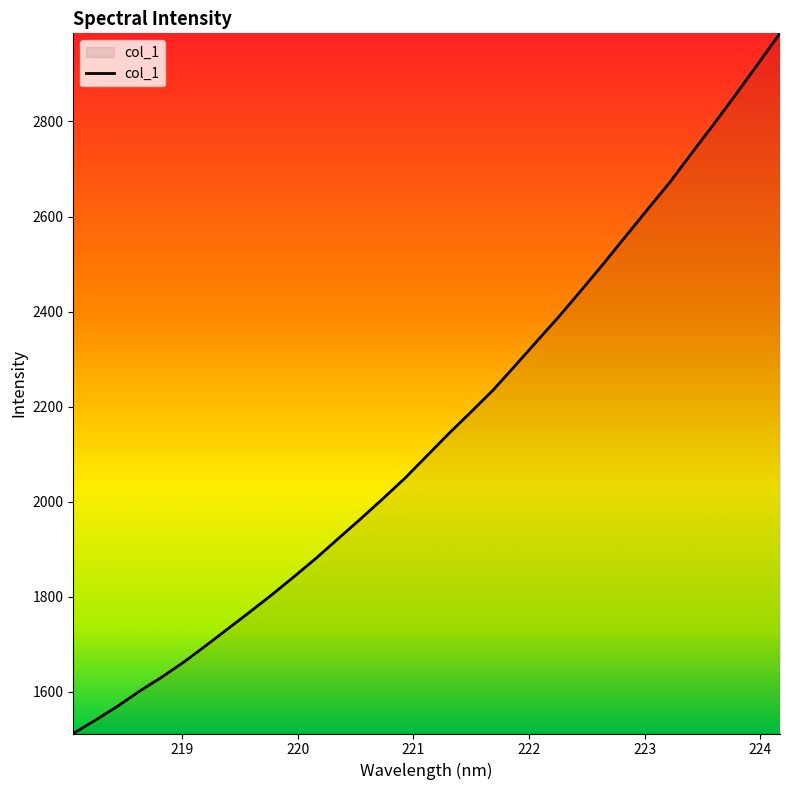

What is the minimum value shown in the chart?

1512.3